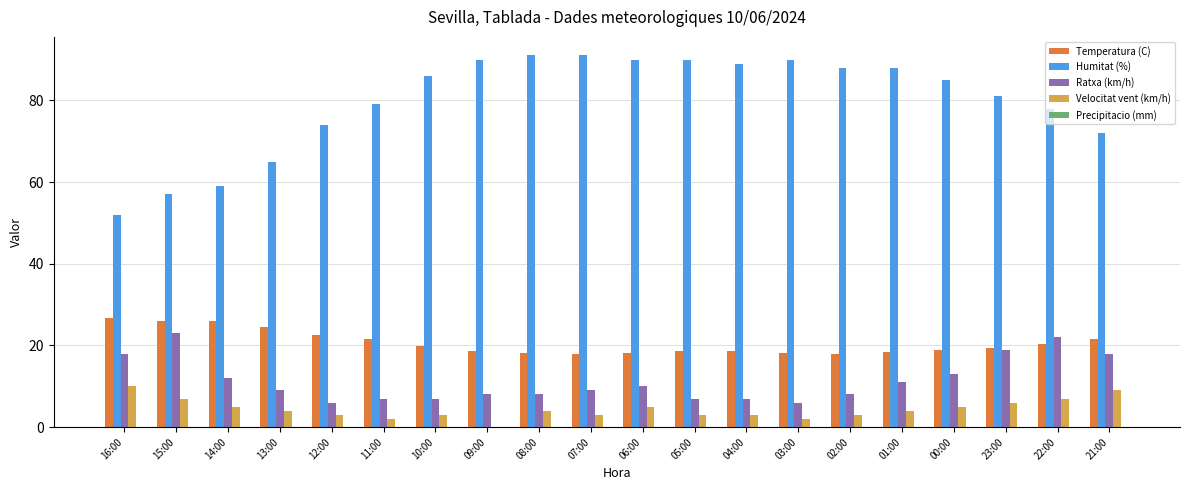

Which series has the widest spread of values?

Humitat (%)